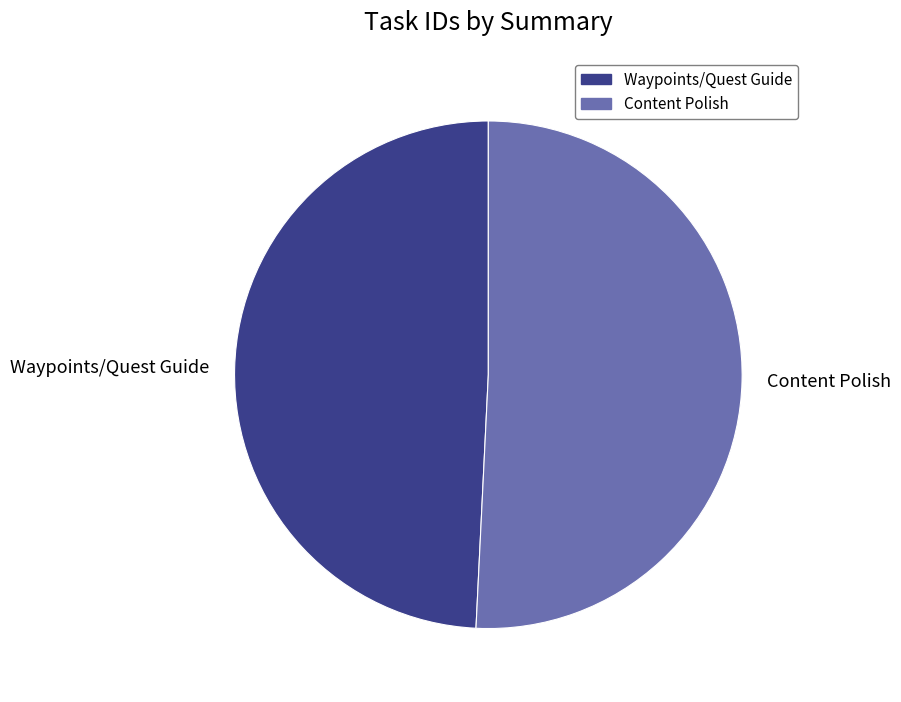

Rank the categories by value from lowest to highest.

Waypoints/Quest Guide, Content Polish